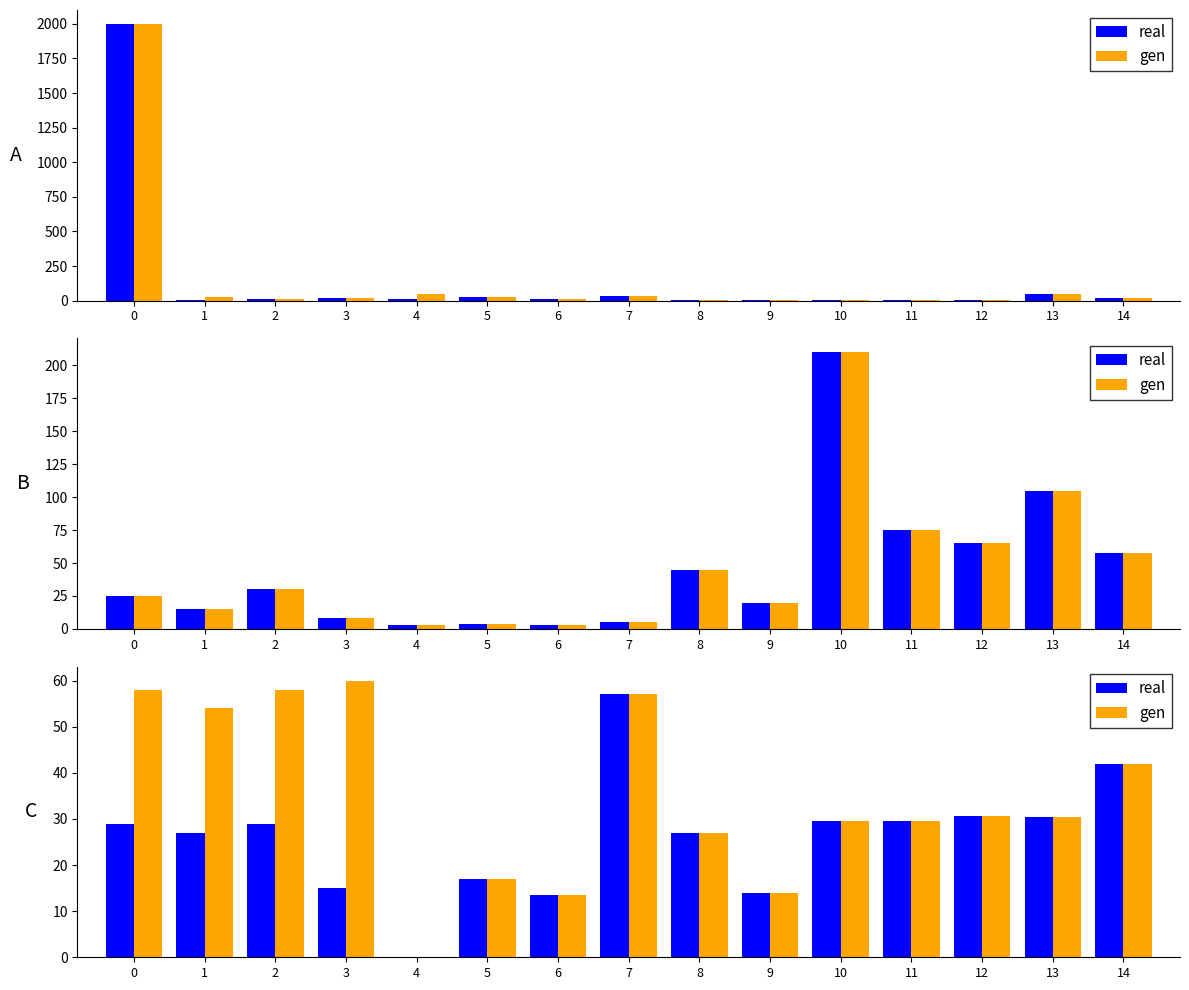

Count the number of categories in the chart.

15